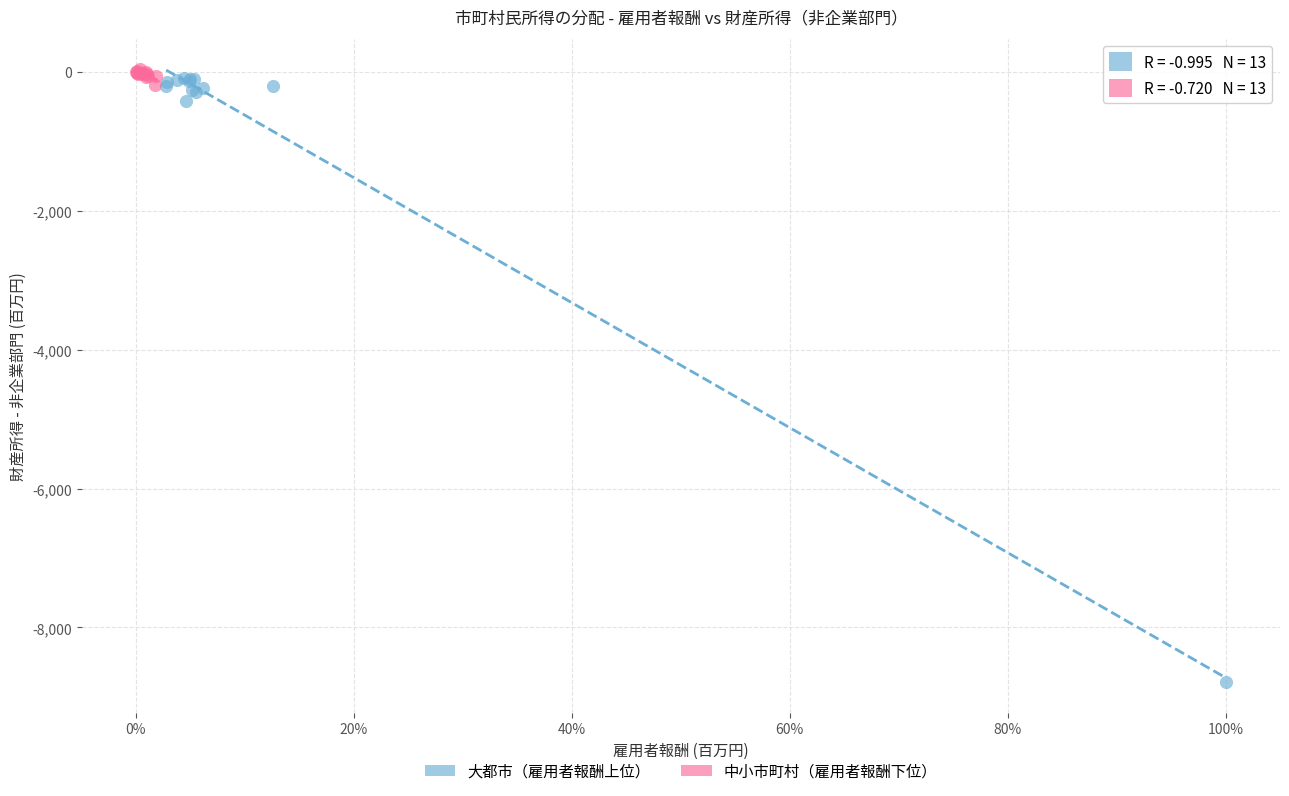

Which series has the widest spread of Y values?

大都市（雇用者報酬上位）